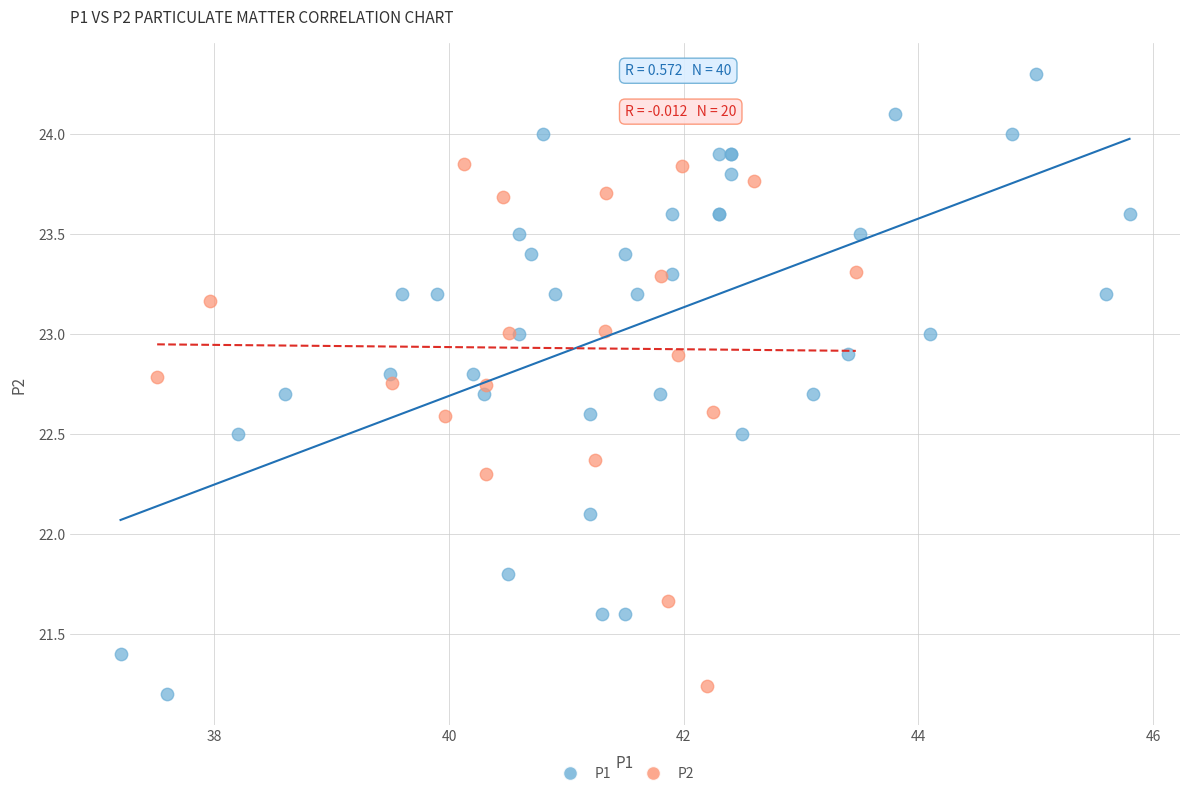

Which series has the widest spread of Y values?

P1